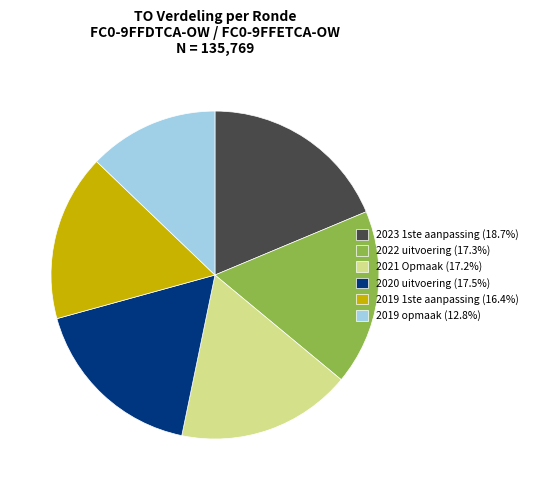

Is 2021 Opmaak (17.2%) the majority of the pie?

No